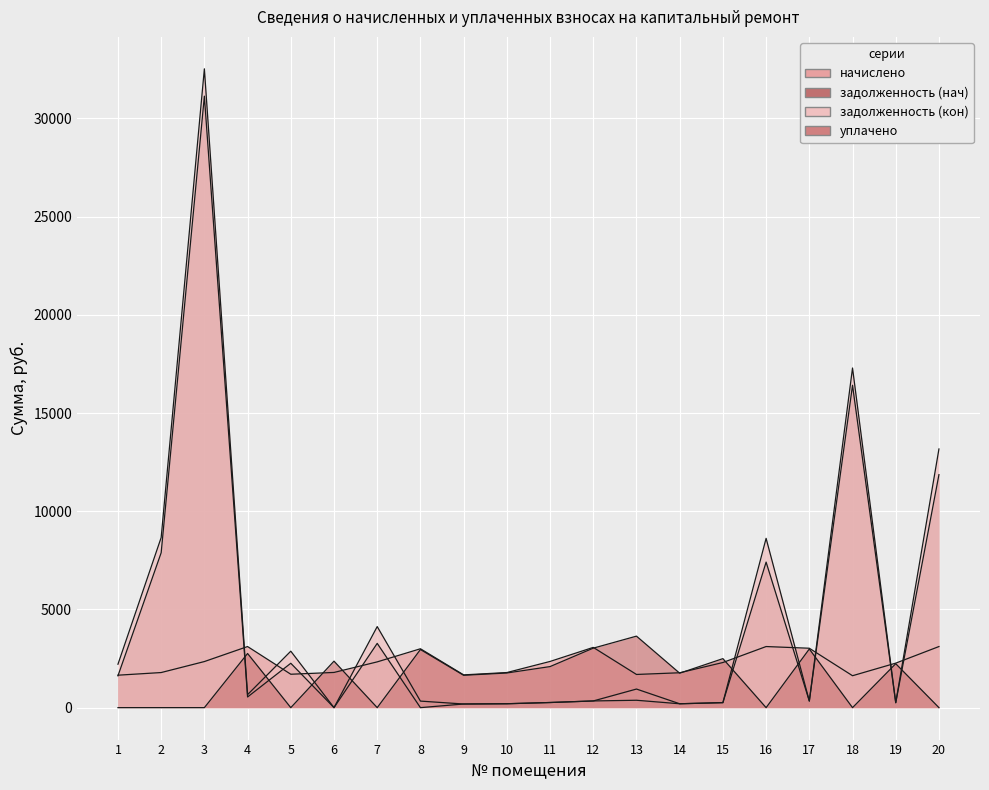

Read the задолженность (нач) value at 7.

3271.8